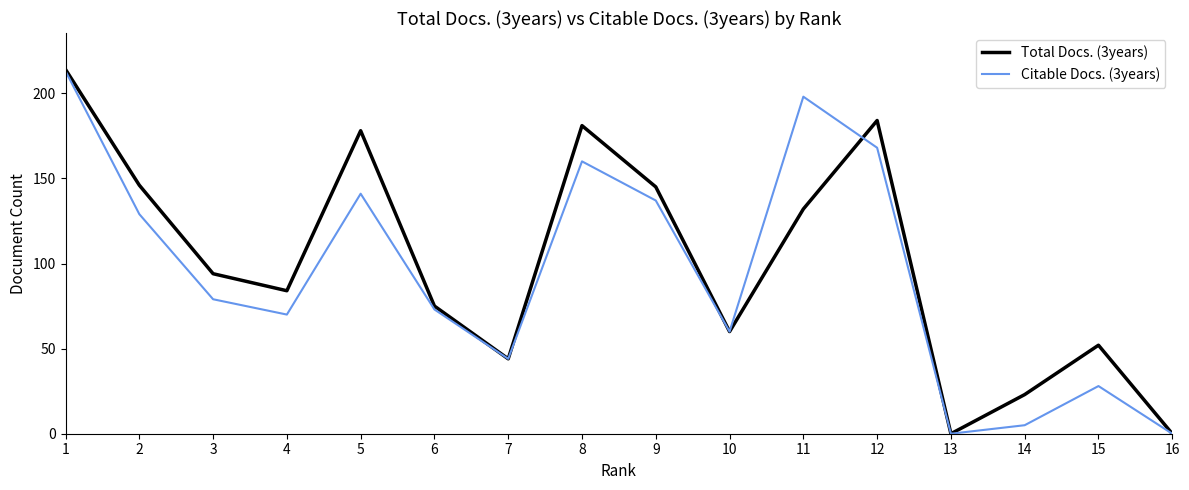

What are all the series names shown in the legend?

Total Docs. (3years), Citable Docs. (3years)